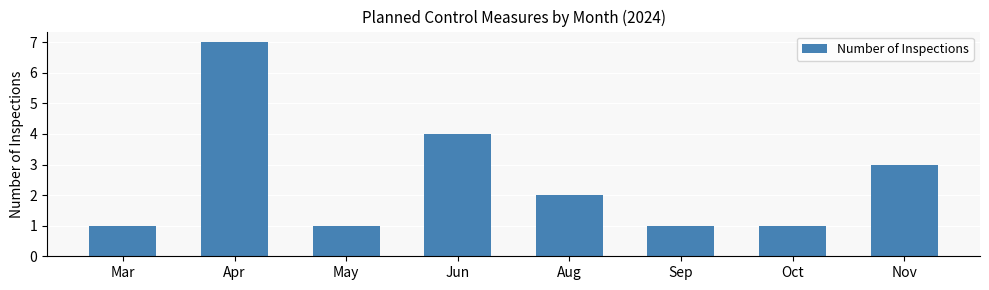

At which category does the chart reach its peak across all series?

Apr